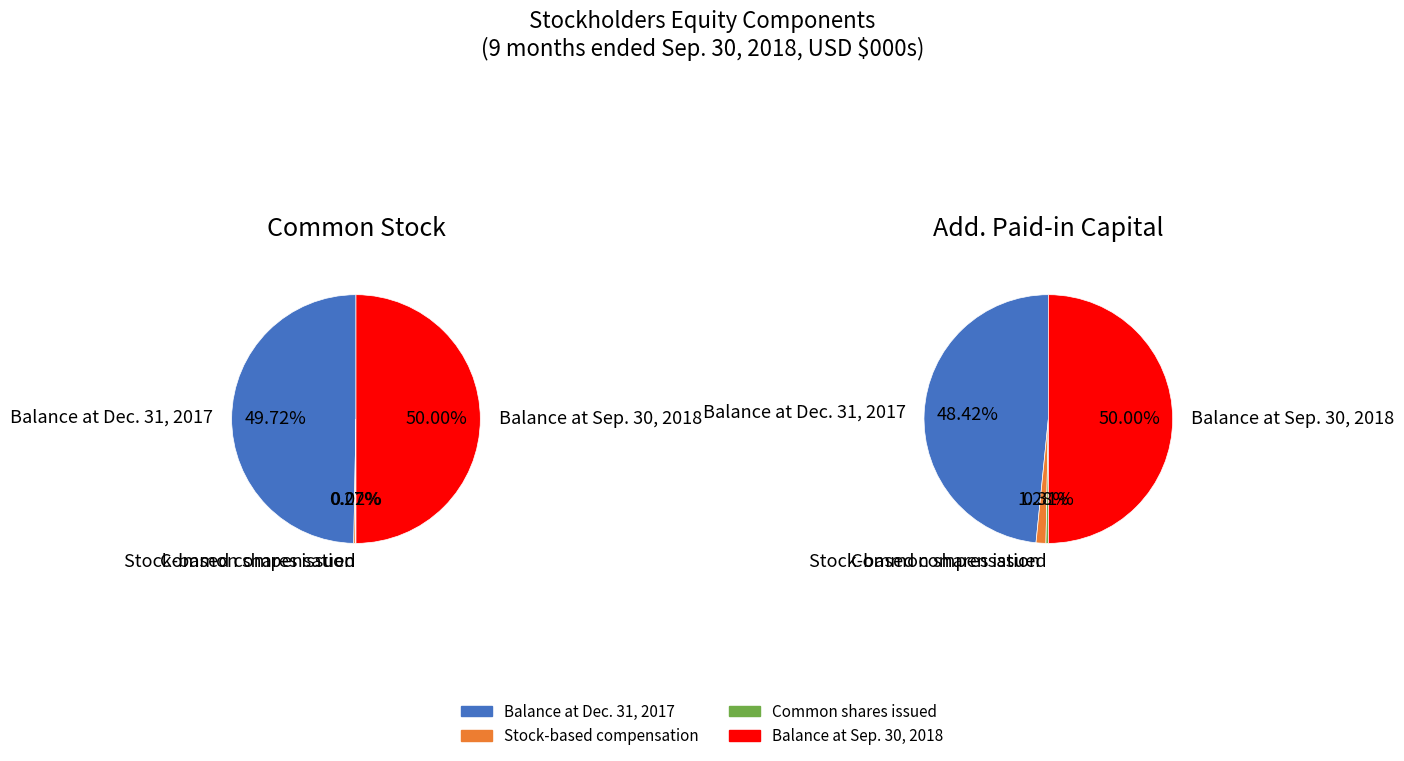

What percentage is NOT represented by Common shares issued?

100.0%